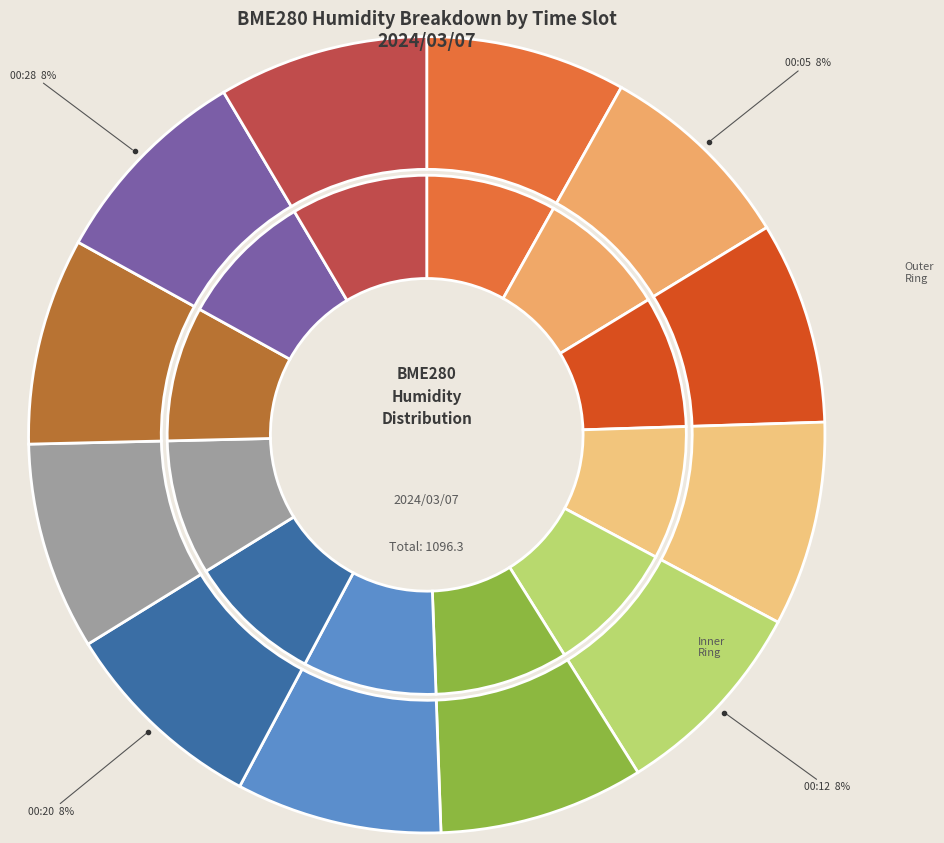

True or false: 00:07 accounts for 18% of the total.

False